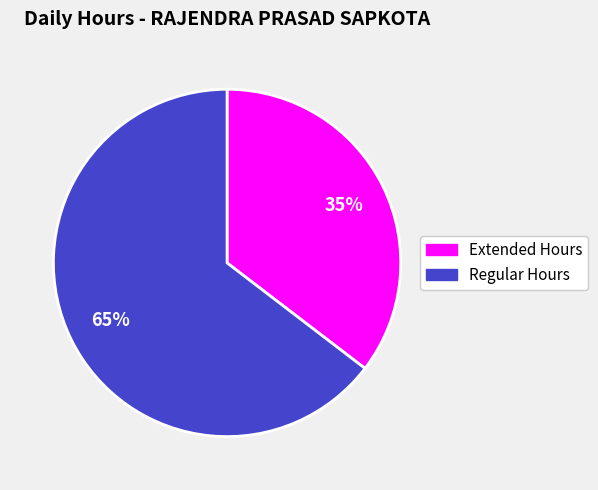

Is there a majority slice in this chart?

Yes